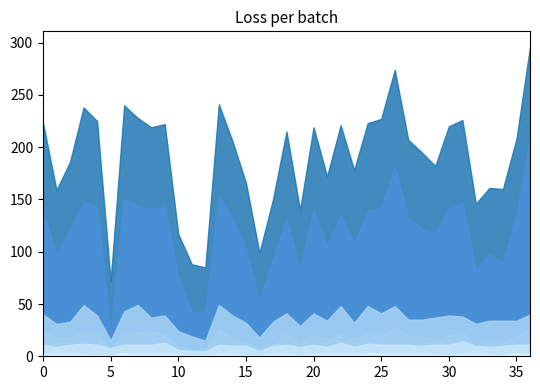

What is the greatest value displayed?

296